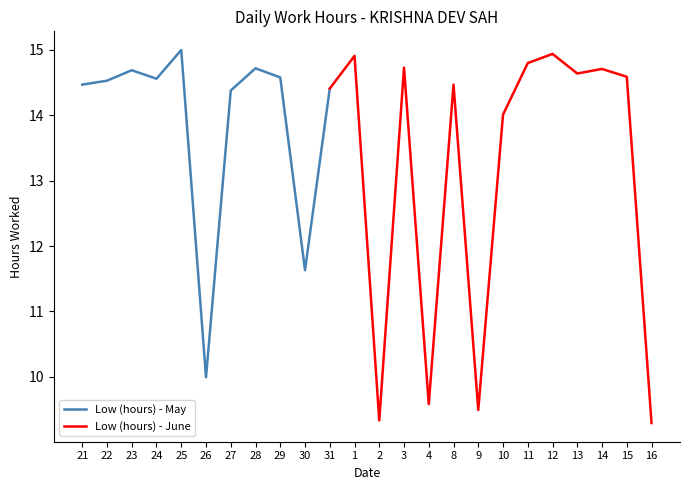

What is the change in value from 1 to 14?

-0.2